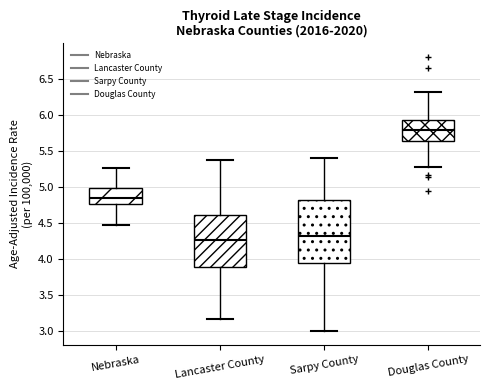

Which box has the highest median line?

Douglas County